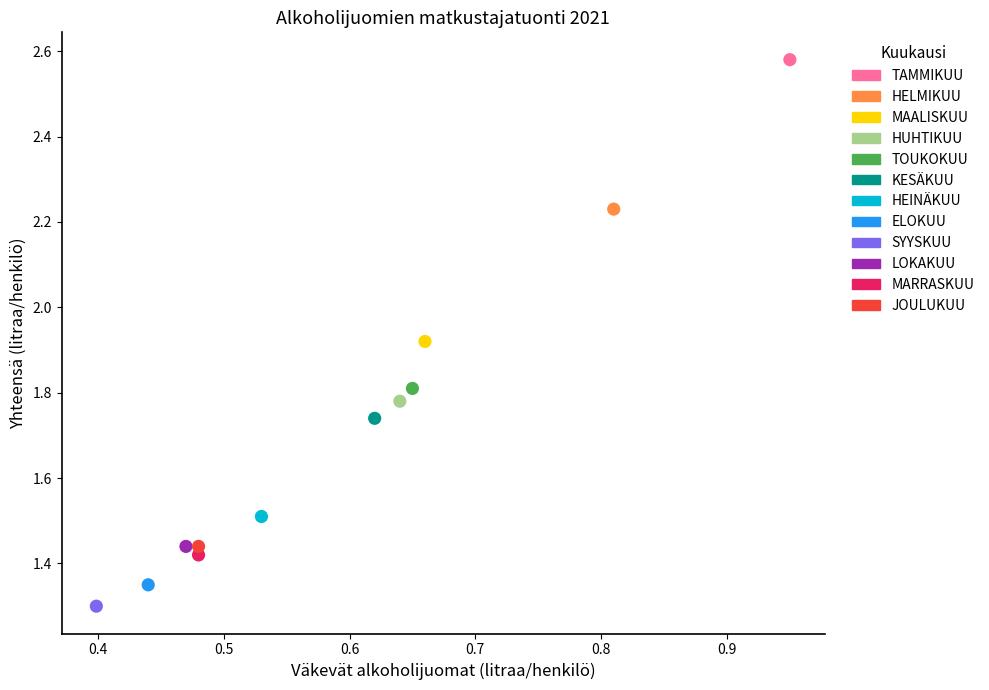

What are all the series names shown in the legend?

TAMMIKUU, HELMIKUU, MAALISKUU, HUHTIKUU, TOUKOKUU, KESÄKUU, HEINÄKUU, ELOKUU, SYYSKUU, LOKAKUU, MARRASKUU, JOULUKUU